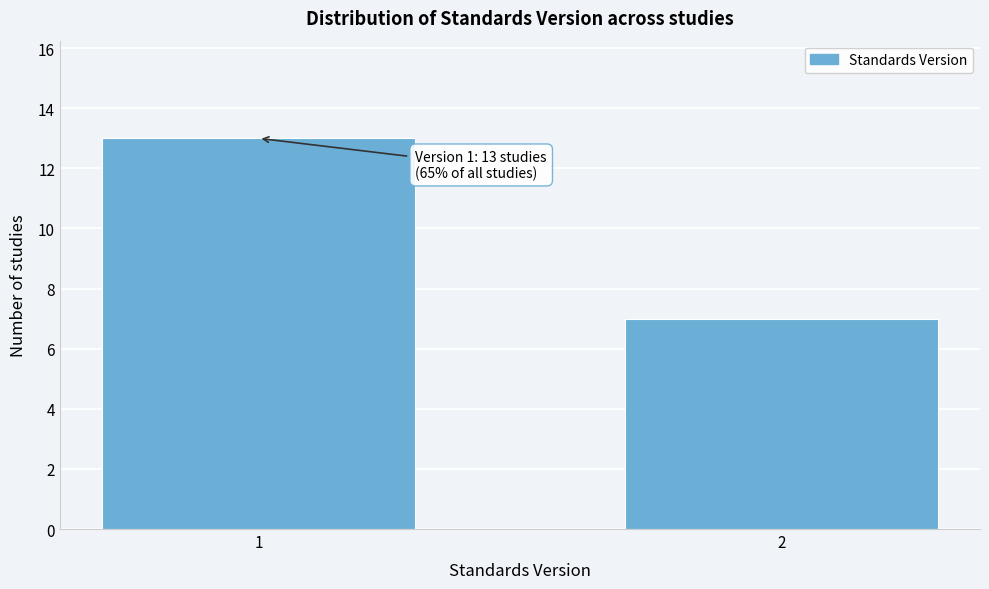

Reading left to right, list all the values displayed in this chart.

1=13	2=7